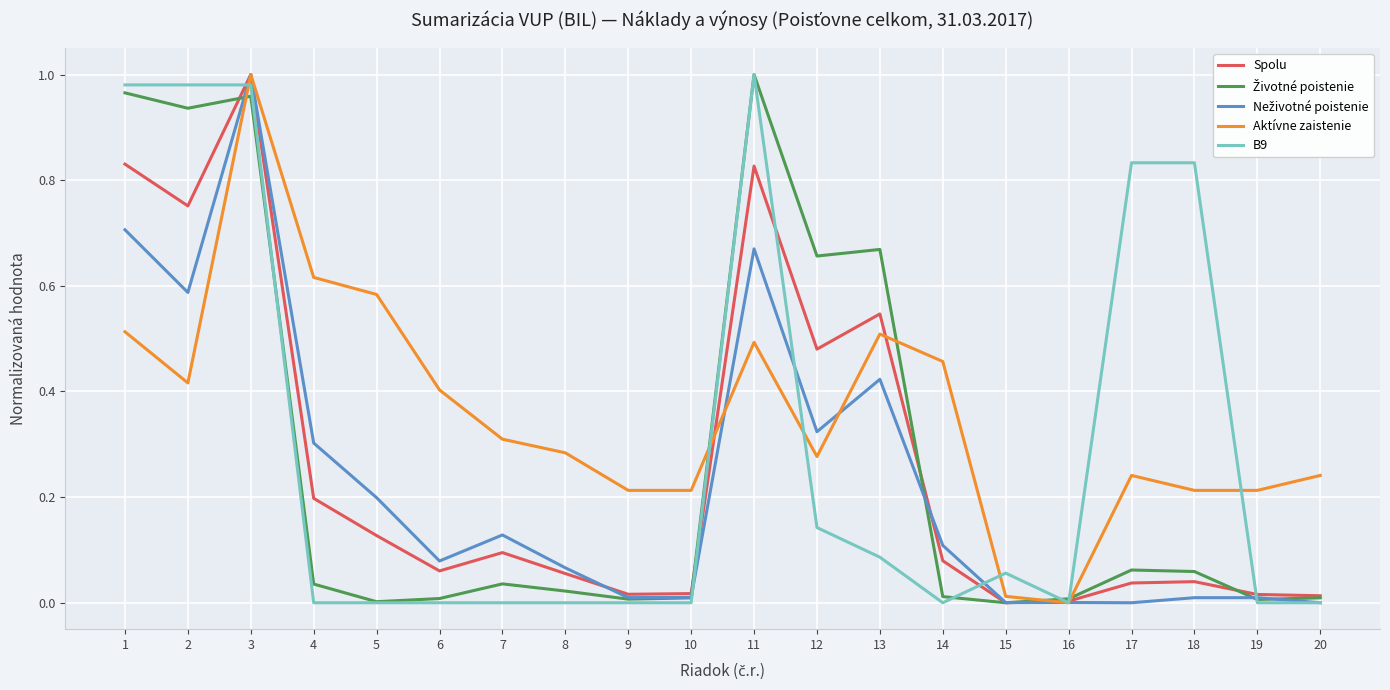

At how many categories does at least one series exceed 0?

20